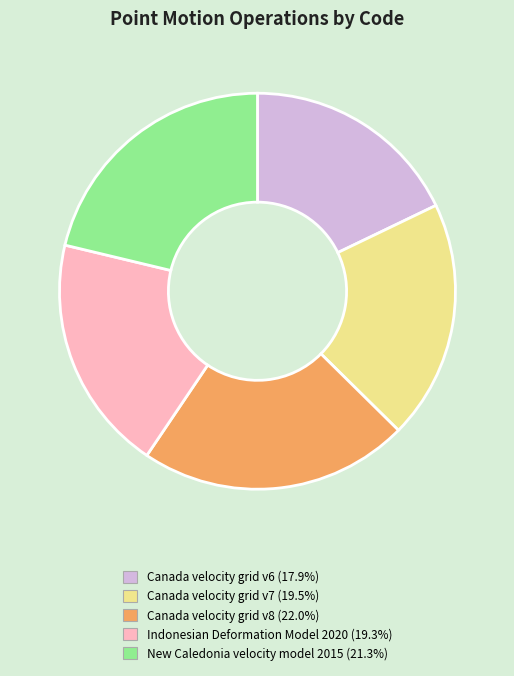

True or false: New Caledonia velocity model 2015 accounts for 21% of the total.

True